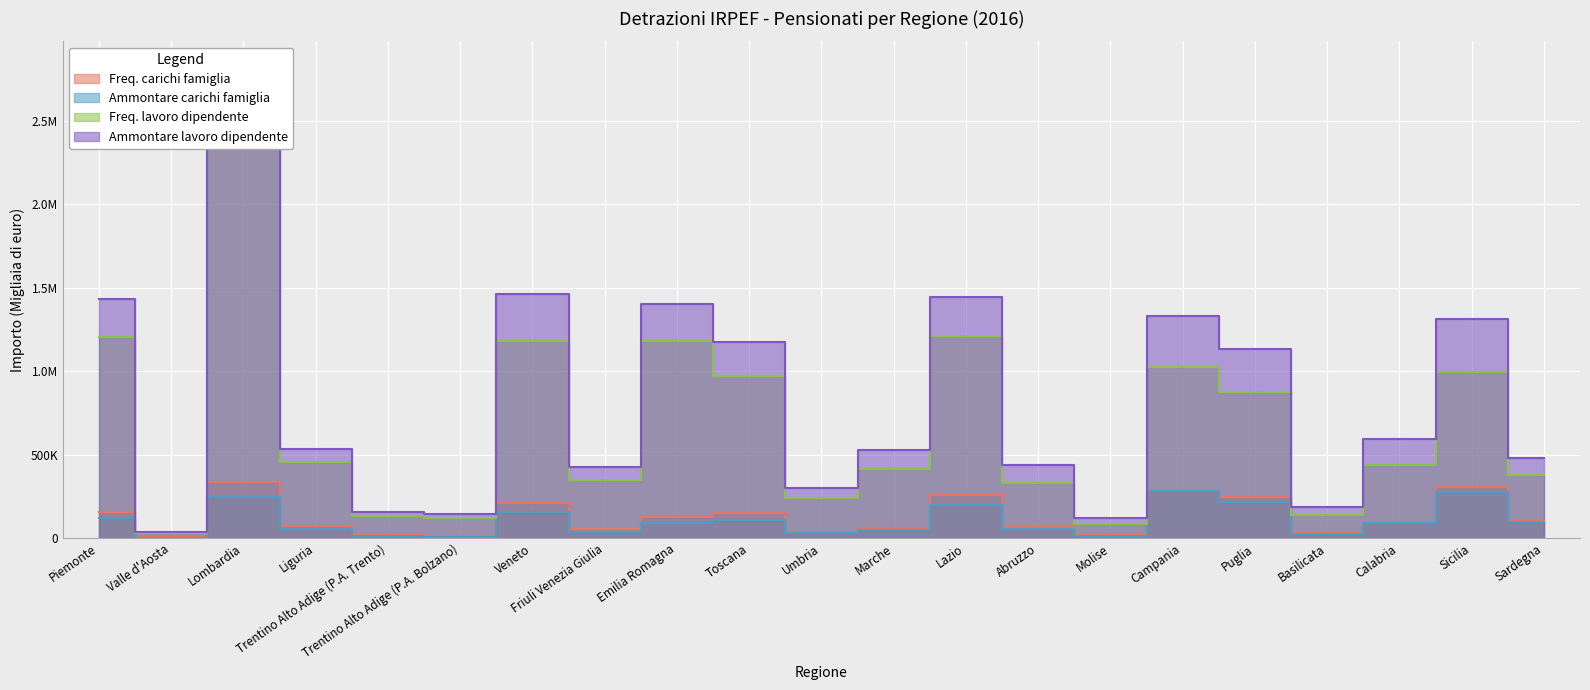

At which category is the sum across all series the highest?

Lombardia